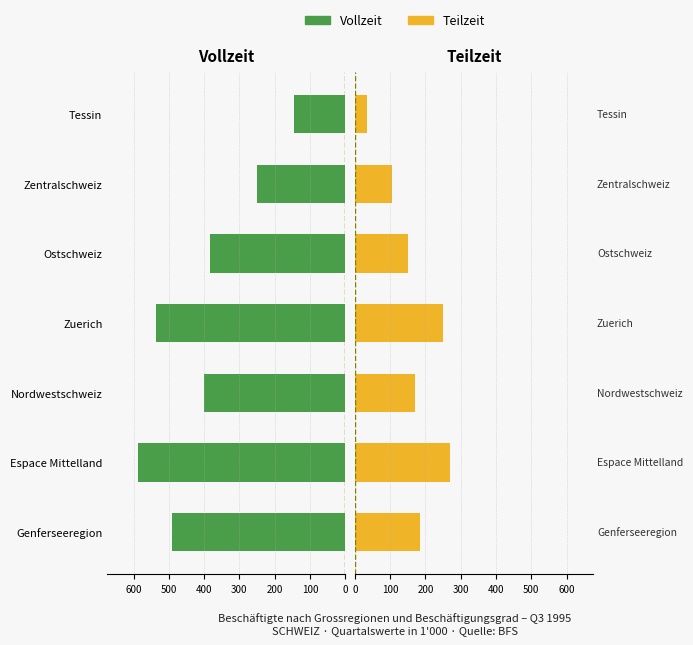

What is the difference between the maximum and minimum values in the Vollzeit series?

440.9